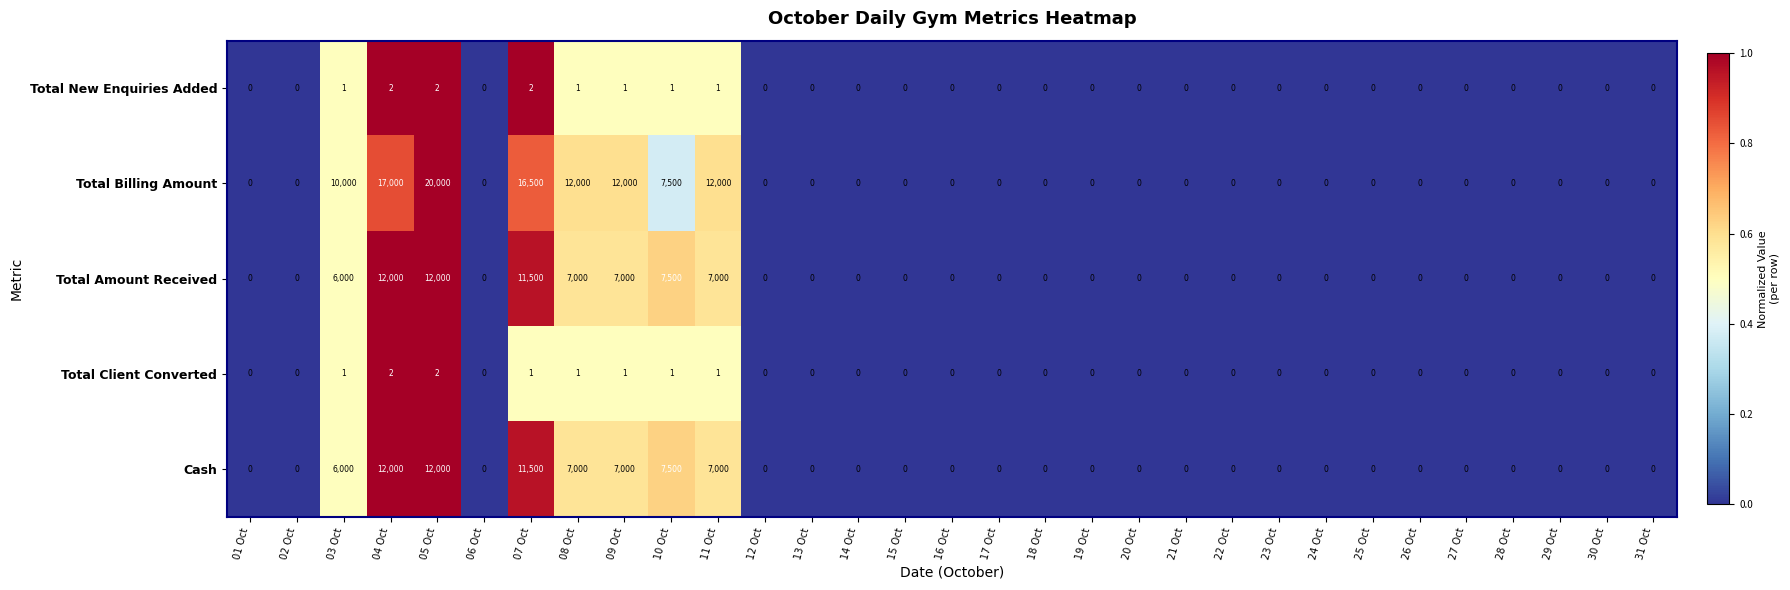

What is the sum of the Total Billing Amount values at 31 Oct and 10 Oct?

7500